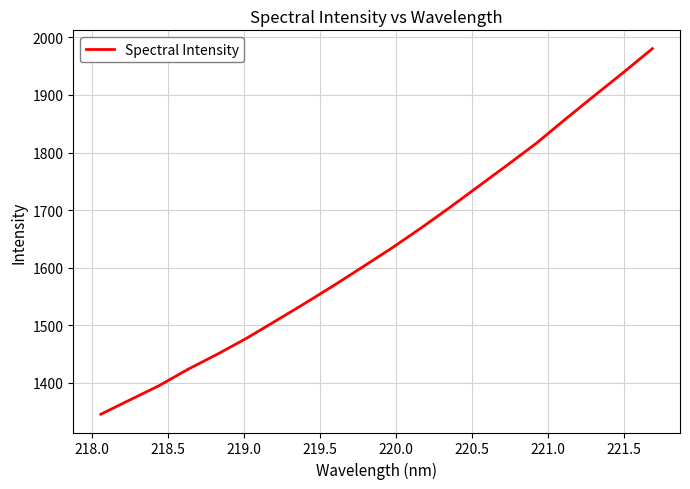

What is the maximum value shown in the chart?

1980.6